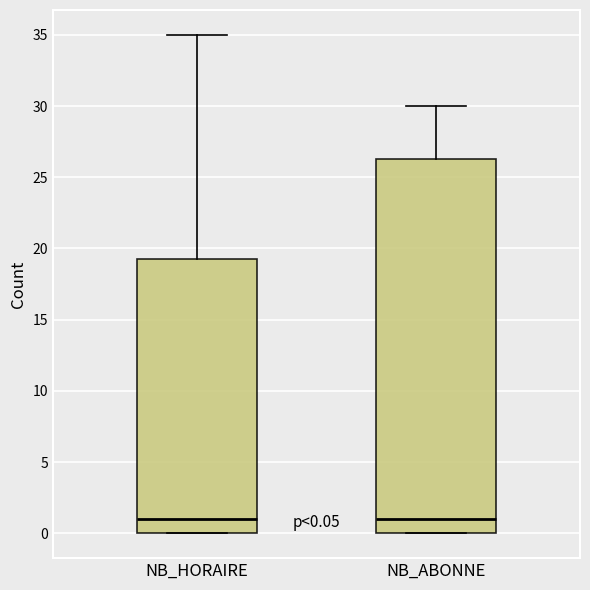

Comparing the boxes themselves (not the whiskers), which one is the tallest?

NB_ABONNE